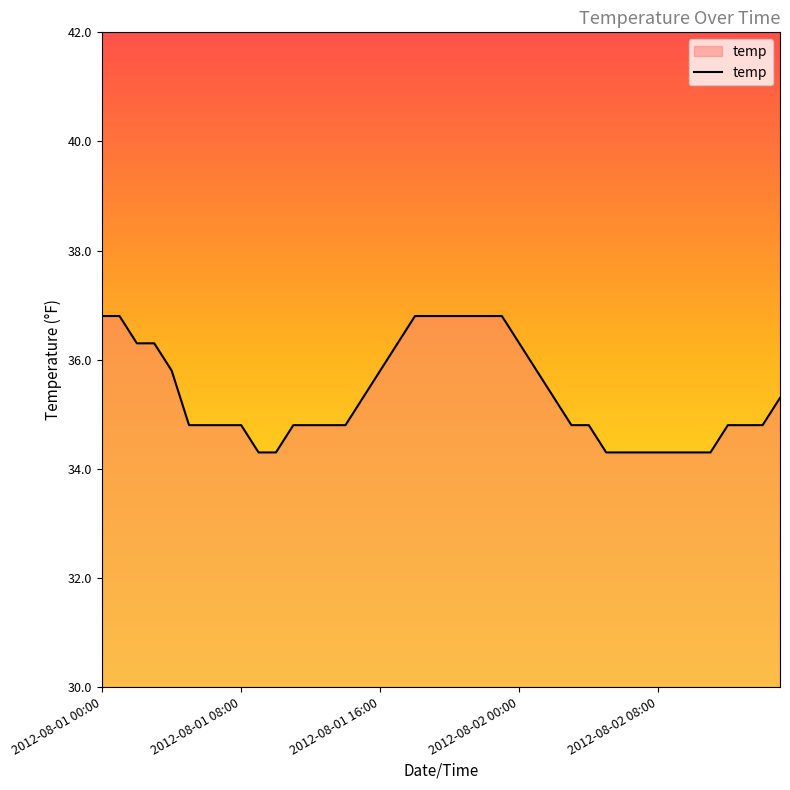

What is the difference between the maximum and minimum values?

2.5